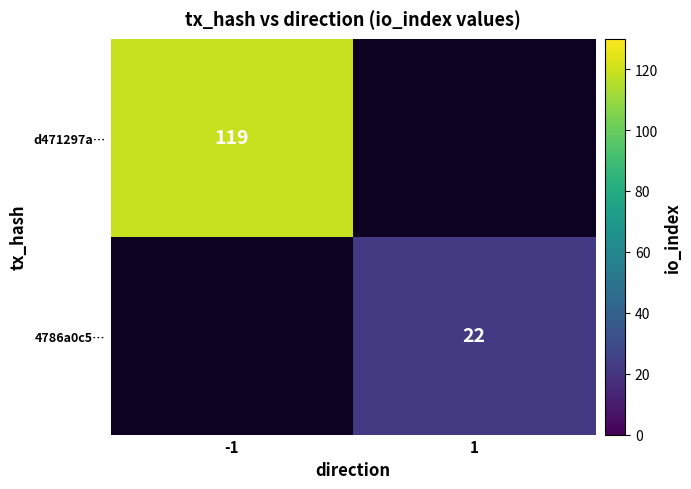

Between 1 and -1, which is larger?

-1